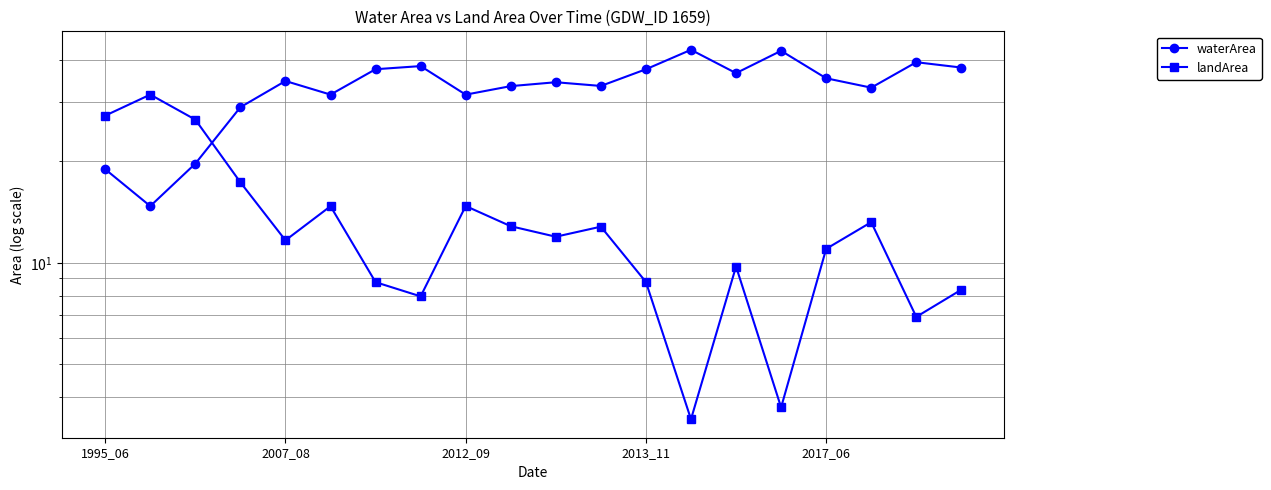

What is the difference between the maximum and second lowest values in the waterArea series?

23.9